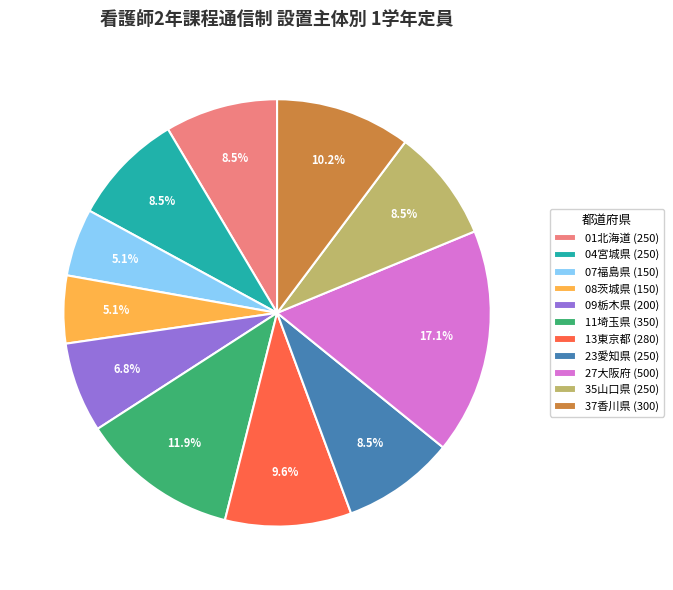

To the nearest percent, what percentage of the pie is 07福島県?

5%